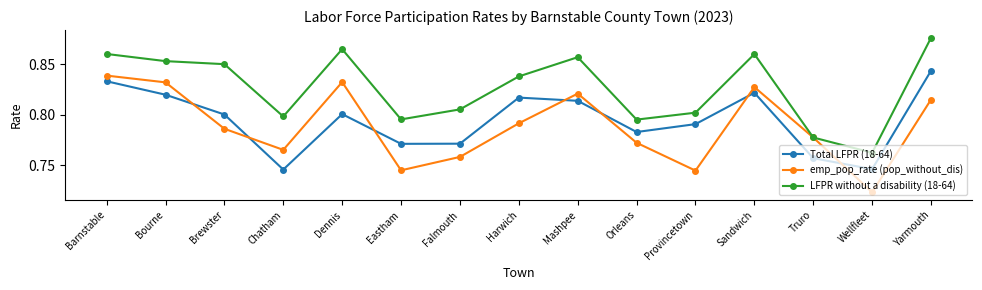

What is the label of the 6th point from the right?

Orleans